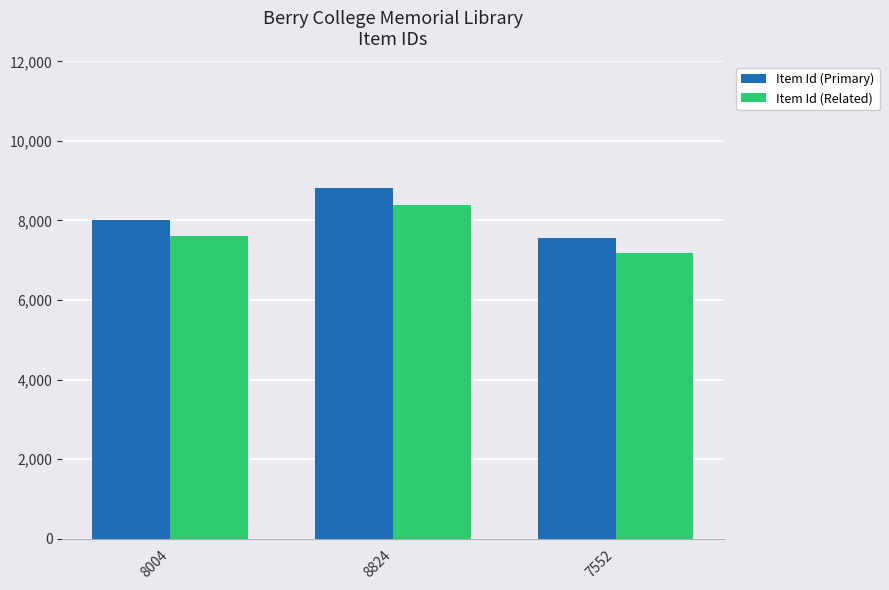

At how many categories does at least one series exceed 8150?

1